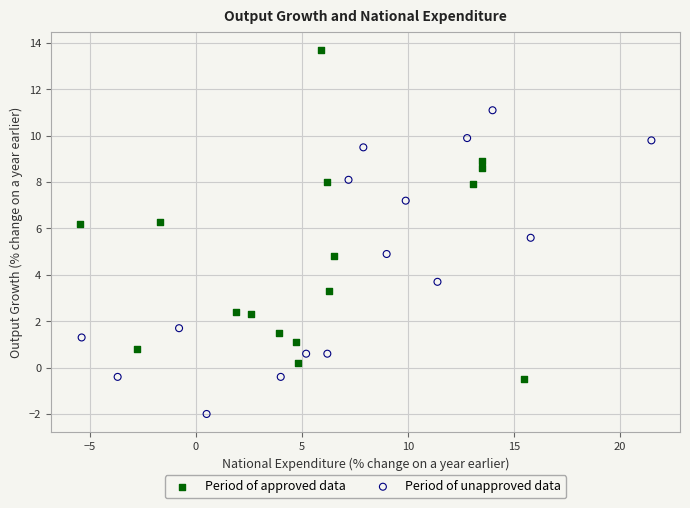

Which series reaches the minimum Y coordinate?

Period of unapproved data